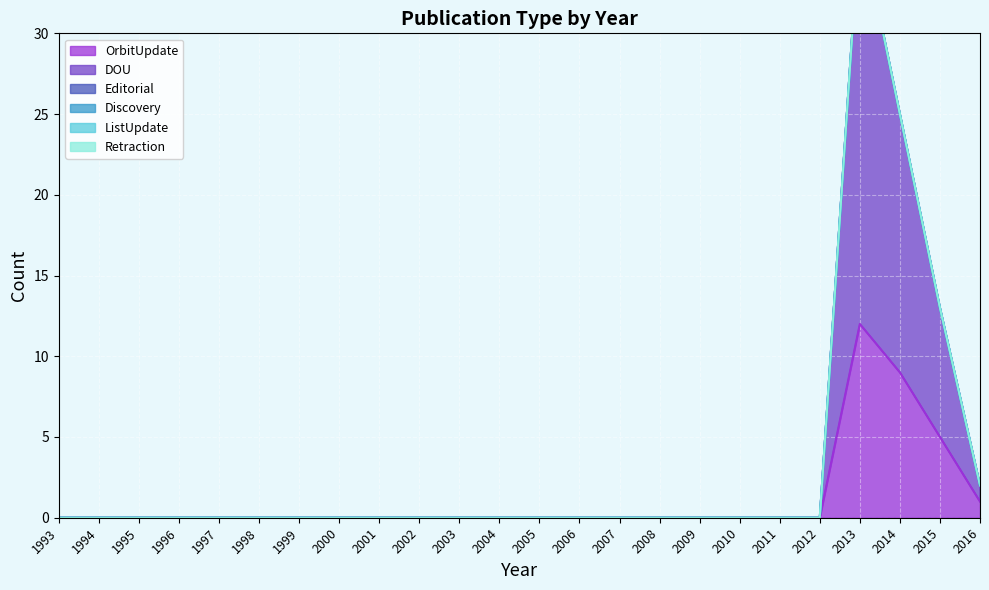

Where is OrbitUpdate nearest to the value 6?

2015